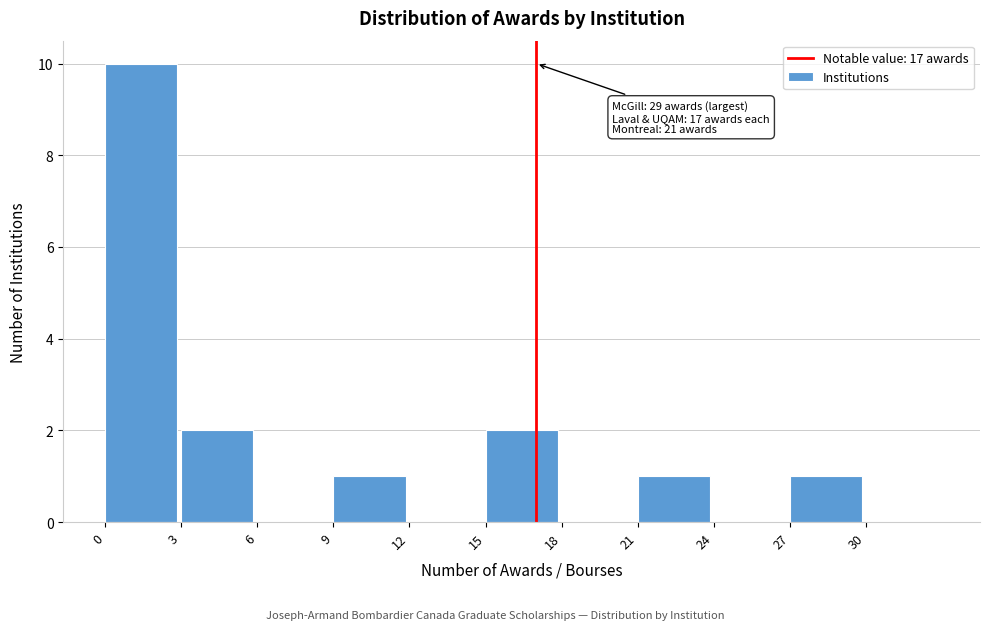

Which range on the x-axis has the tallest bar?

0 to 3